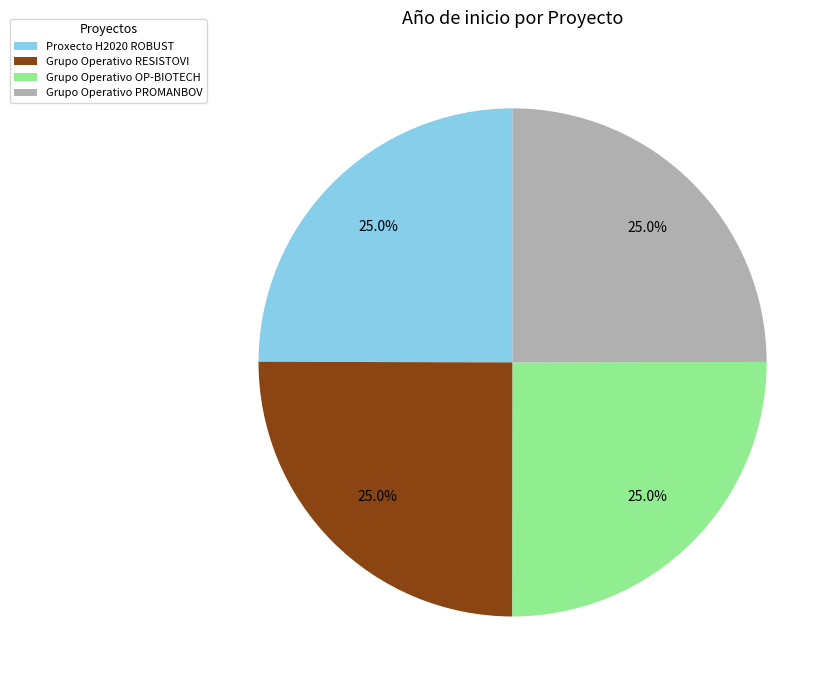

What percentage is the Grupo Operativo OP-BIOTECH slice, to the nearest percent?

25%